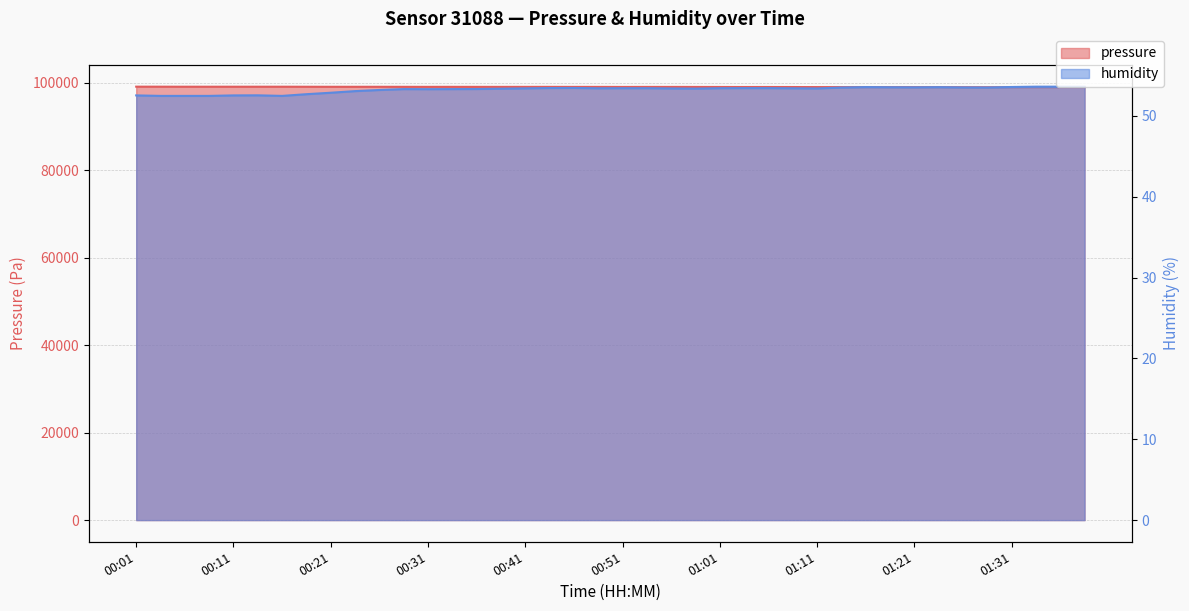

Rank the series at 00:29 from highest to lowest value.

pressure, humidity